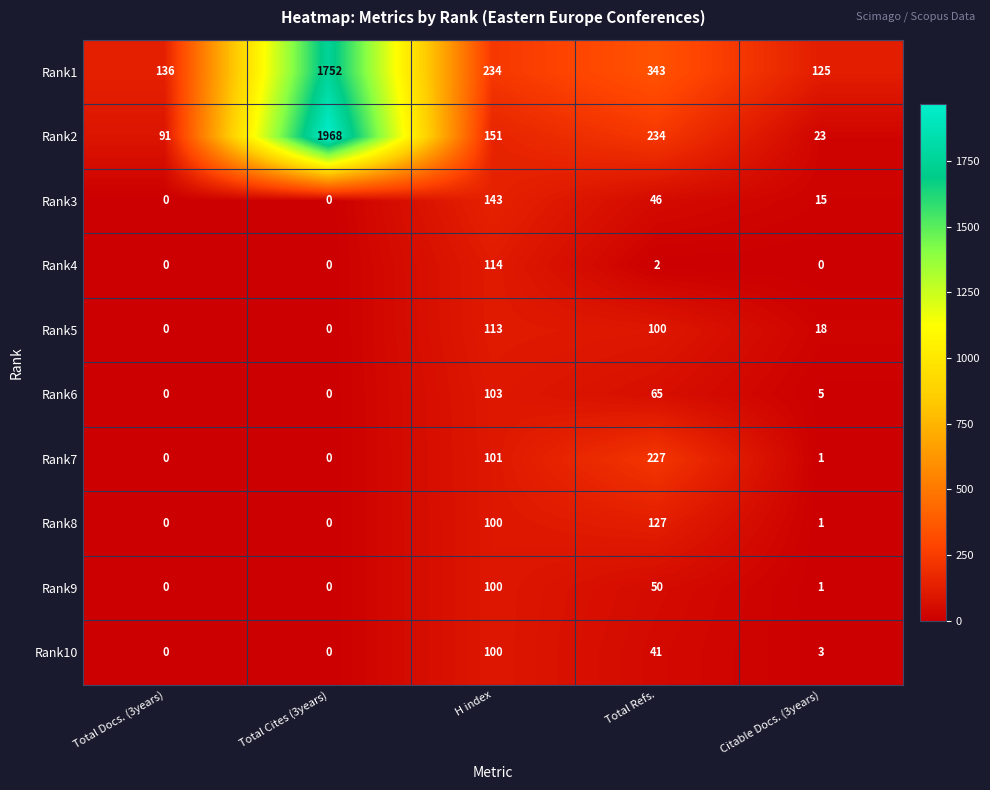

What is the maximum value for Rank7?

227